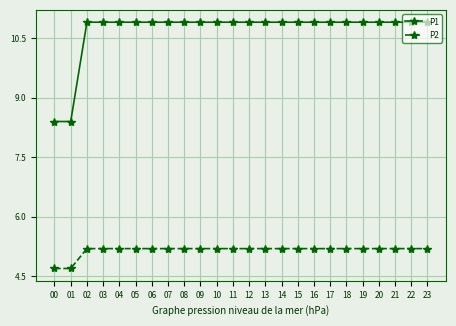

True or false: P2 and P1 intersect in this chart.

False